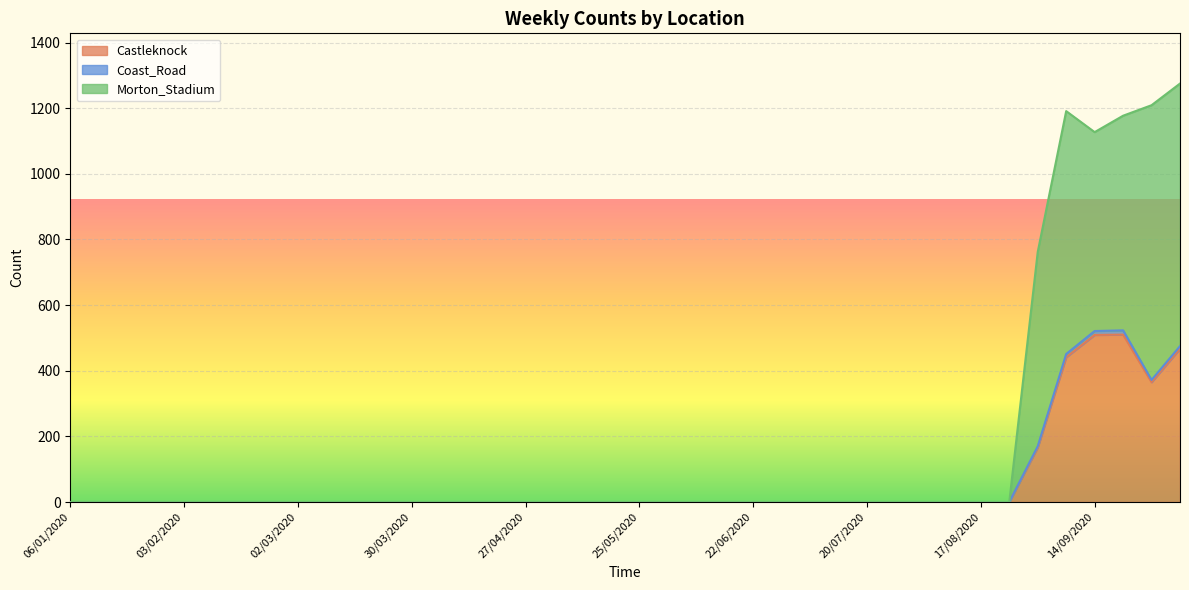

Reading left to right, list all the values displayed in this chart.

Castleknock: 06/01/2020=0	13/01/2020=0	20/01/2020=0	27/01/2020=0	03/02/2020=0	10/02/2020=0	17/02/2020=0	24/02/2020=0	02/03/2020=0	09/03/2020=0	16/03/2020=0	23/03/2020=0	30/03/2020=0	06/04/2020=0	13/04/2020=0	20/04/2020=0	27/04/2020=0	04/05/2020=0	11/05/2020=0	18/05/2020=0	25/05/2020=0	01/06/2020=0	08/06/2020=0	15/06/2020=0	22/06/2020=0	29/06/2020=0	06/07/2020=0	13/07/2020=0	20/07/2020=0	27/07/2020=0	03/08/2020=0	10/08/2020=0	17/08/2020=0	24/08/2020=0	31/08/2020=166	07/09/2020=441	14/09/2020=509	21/09/2020=510	28/09/2020=365	05/10/2020=467
Coast_Road: 06/01/2020=0	13/01/2020=0	20/01/2020=0	27/01/2020=0	03/02/2020=0	10/02/2020=0	17/02/2020=0	24/02/2020=0	02/03/2020=0	09/03/2020=0	16/03/2020=0	23/03/2020=0	30/03/2020=0	06/04/2020=0	13/04/2020=0	20/04/2020=0	27/04/2020=0	04/05/2020=0	11/05/2020=0	18/05/2020=0	25/05/2020=0	01/06/2020=0	08/06/2020=0	15/06/2020=0	22/06/2020=0	29/06/2020=0	06/07/2020=0	13/07/2020=0	20/07/2020=0	27/07/2020=0	03/08/2020=0	10/08/2020=0	17/08/2020=0	24/08/2020=0	31/08/2020=170	07/09/2020=451	14/09/2020=521	21/09/2020=523	28/09/2020=372	05/10/2020=475
Morton_Stadium: 06/01/2020=0	13/01/2020=0	20/01/2020=0	27/01/2020=0	03/02/2020=0	10/02/2020=0	17/02/2020=0	24/02/2020=0	02/03/2020=0	09/03/2020=0	16/03/2020=0	23/03/2020=0	30/03/2020=0	06/04/2020=0	13/04/2020=0	20/04/2020=0	27/04/2020=0	04/05/2020=0	11/05/2020=0	18/05/2020=0	25/05/2020=0	01/06/2020=0	08/06/2020=0	15/06/2020=0	22/06/2020=0	29/06/2020=0	06/07/2020=0	13/07/2020=0	20/07/2020=0	27/07/2020=0	03/08/2020=0	10/08/2020=0	17/08/2020=0	24/08/2020=0	31/08/2020=762	07/09/2020=1191	14/09/2020=1127	21/09/2020=1177	28/09/2020=1209	05/10/2020=1275